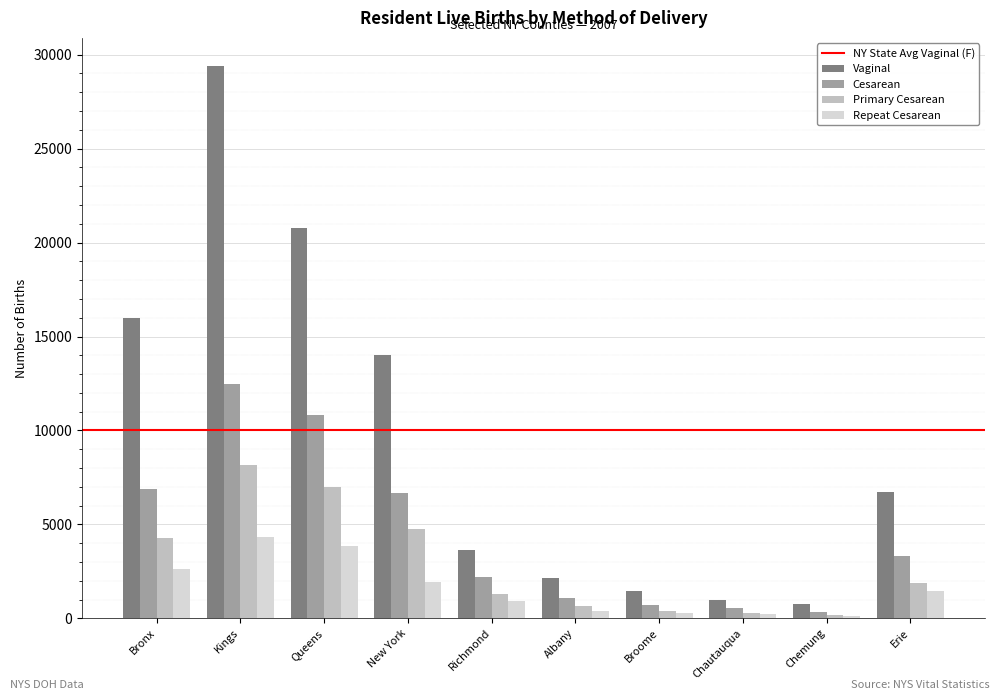

What is the difference between the second highest and minimum values in the Vaginal series?

20006